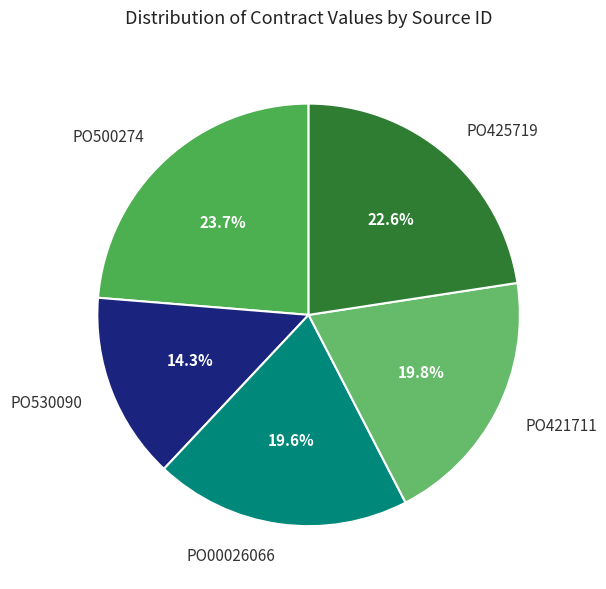

What is the largest slice in the pie chart?

PO500274